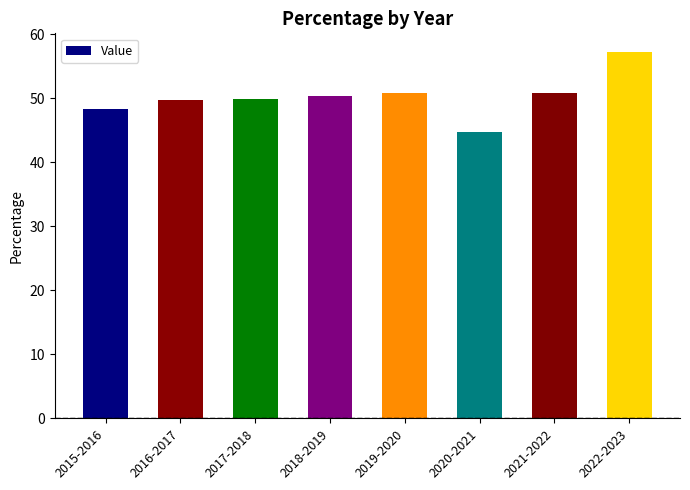

Which category has the lowest value across all series?

2020-2021